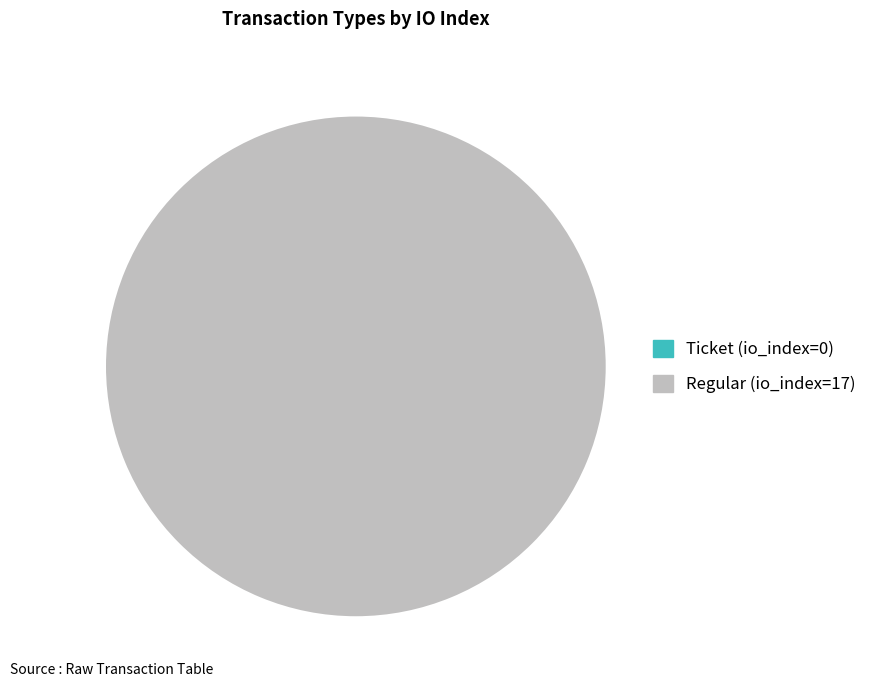

Which slice represents more than half of the pie?

Regular (io_index=17)